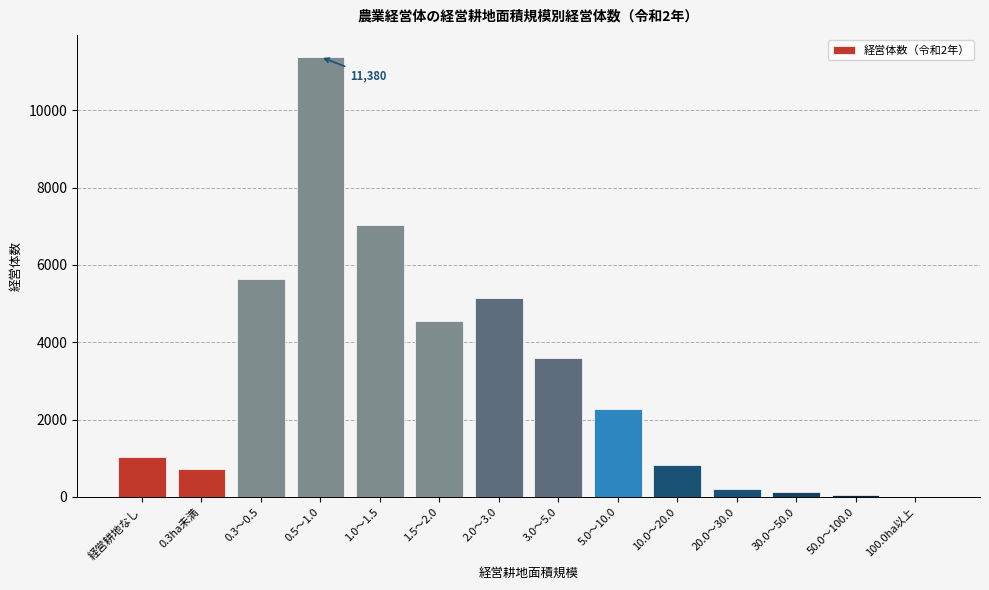

Which category has the highest value across all series?

0.5～1.0